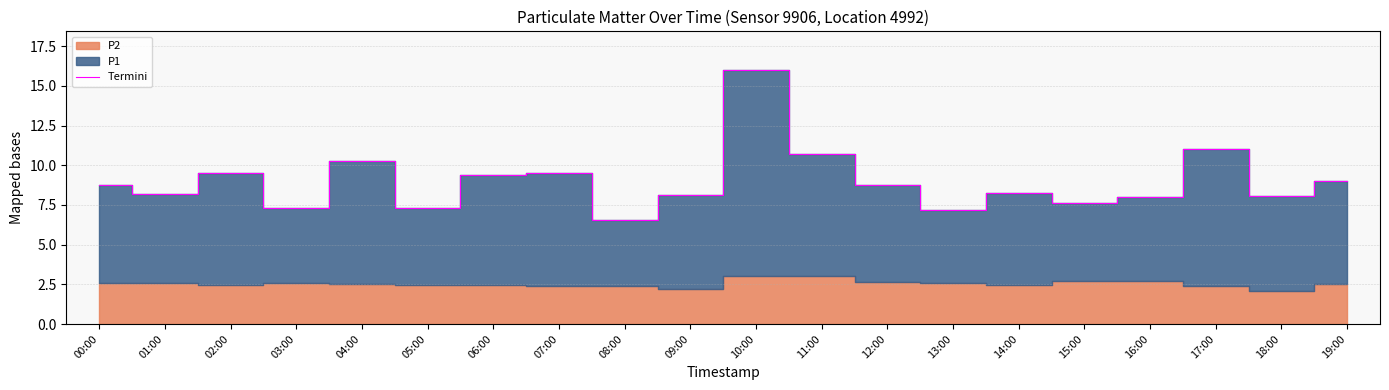

Reading left to right, list all the values displayed in this chart.

8.8	8.2	9.5	7.3	10.2	7.3	9.4	9.5	6.6	8.1	16.0	10.7	8.8	7.2	8.3	7.6	8.0	11.0	8.1	9.0